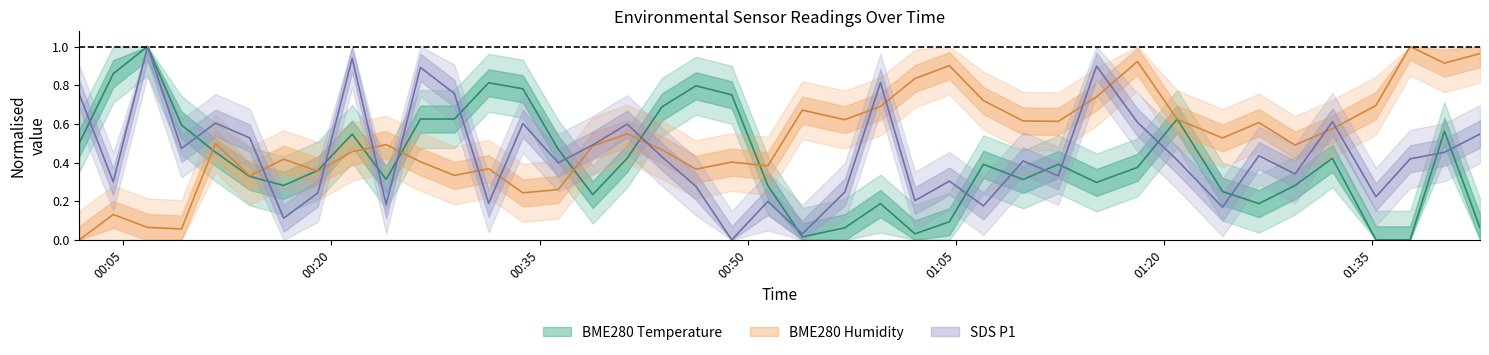

What is the average value of the BME280_temperature series?

0.4